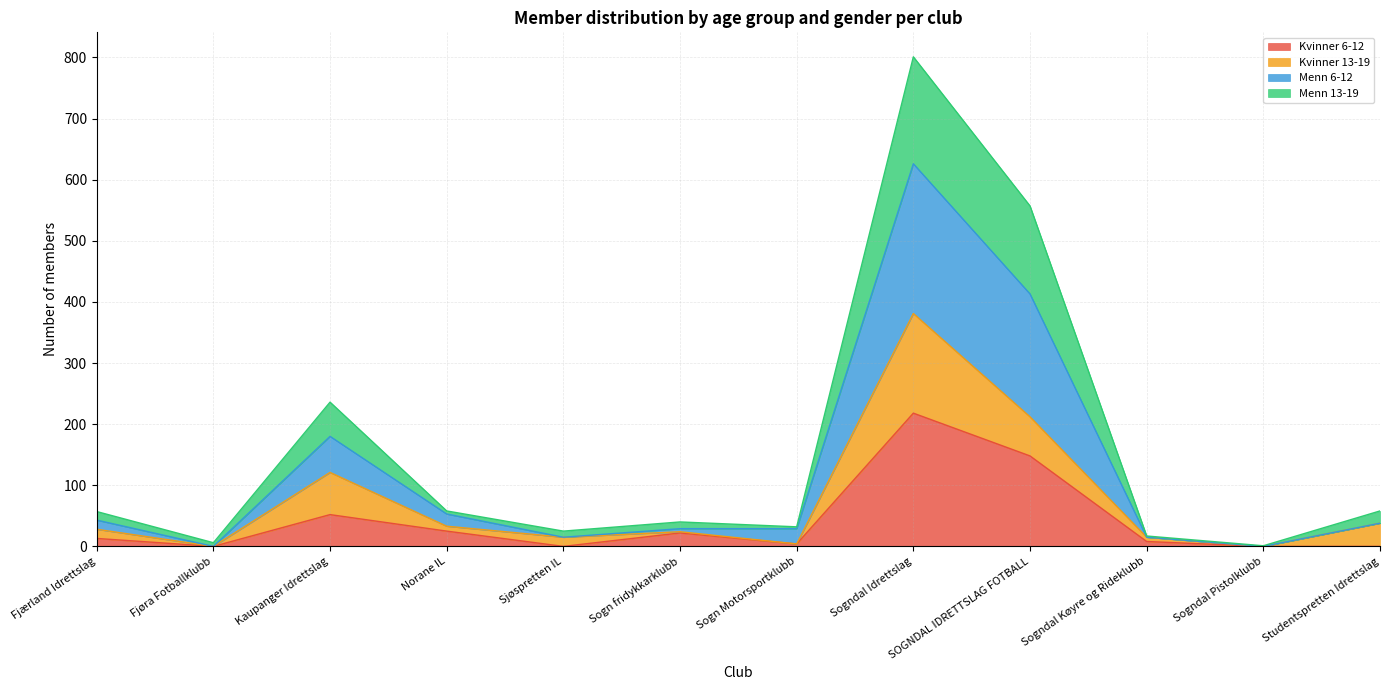

True or false: Kvinner 6-12 has a value of -111 at Sjøspretten IL.

False